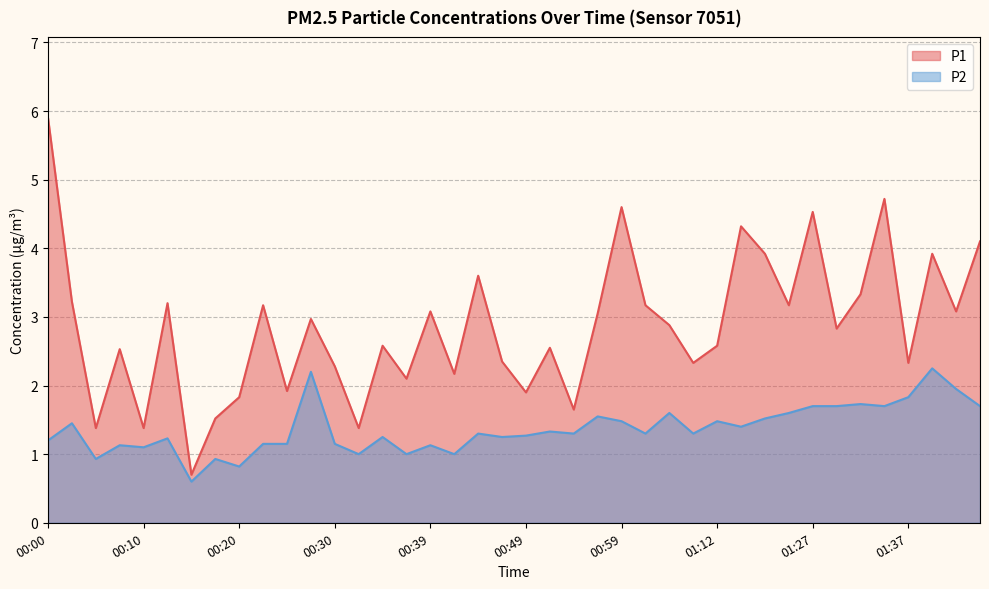

The value of P2 at 00:37 is 0.6. True or false?

False